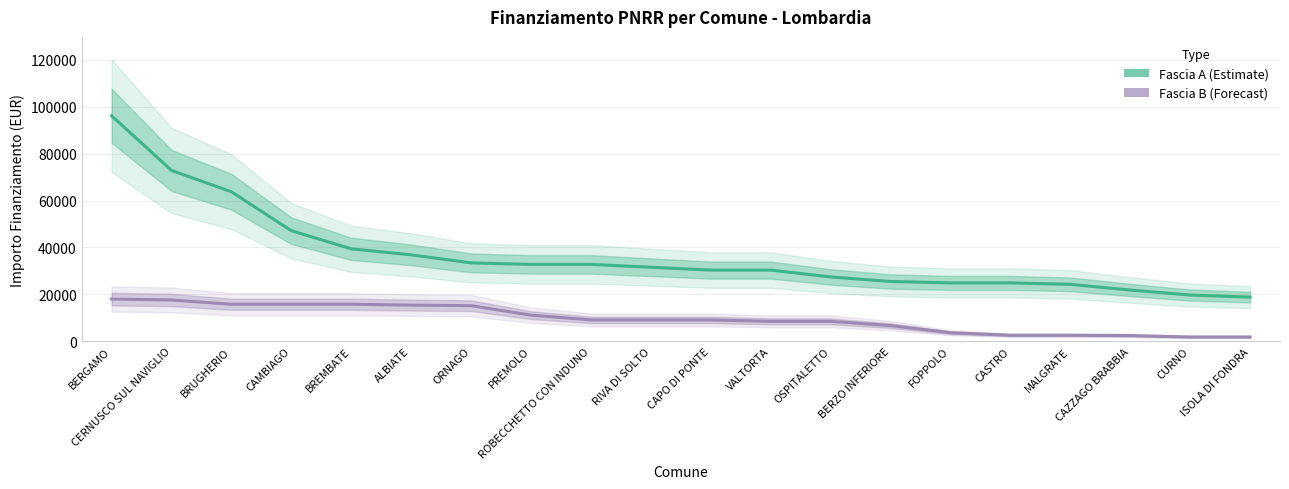

True or false: Fascia B and Fascia A intersect in this chart.

False